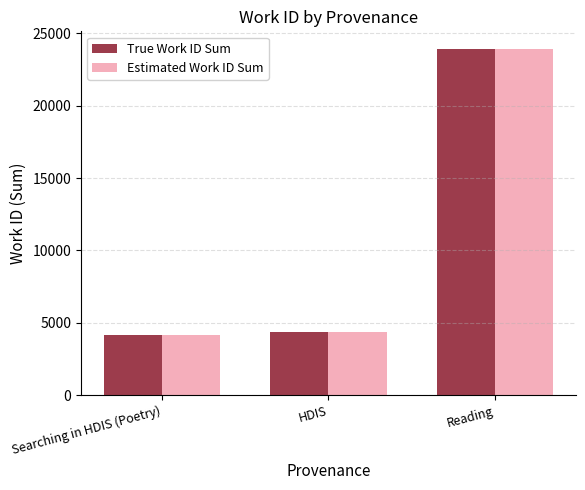

What is the sum of the Estimated Work ID Sum values at HDIS and Searching in HDIS (Poetry)?

8506